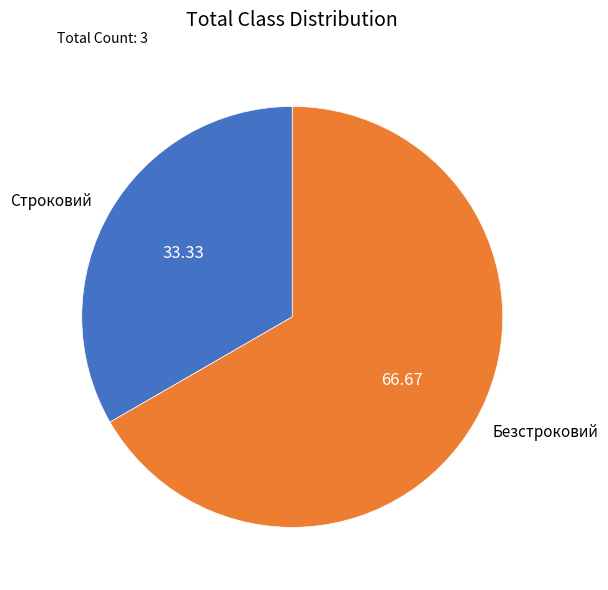

Approximately how many times larger is the value at Строковий compared to Безстроковий?

0.5